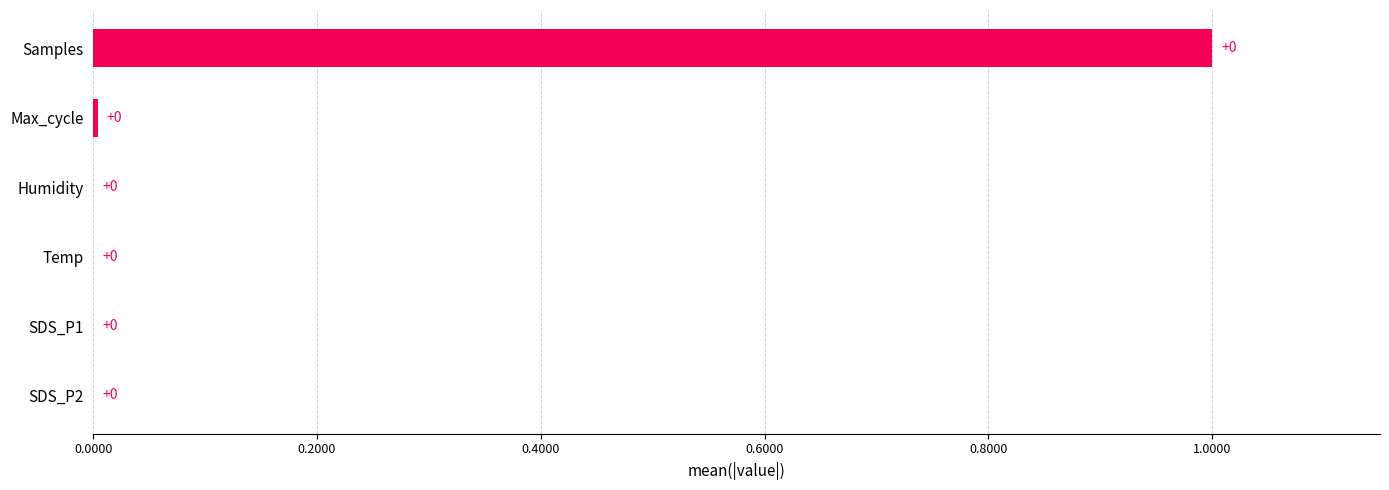

True or false: the data shows 0.0 at SDS_P2.

True